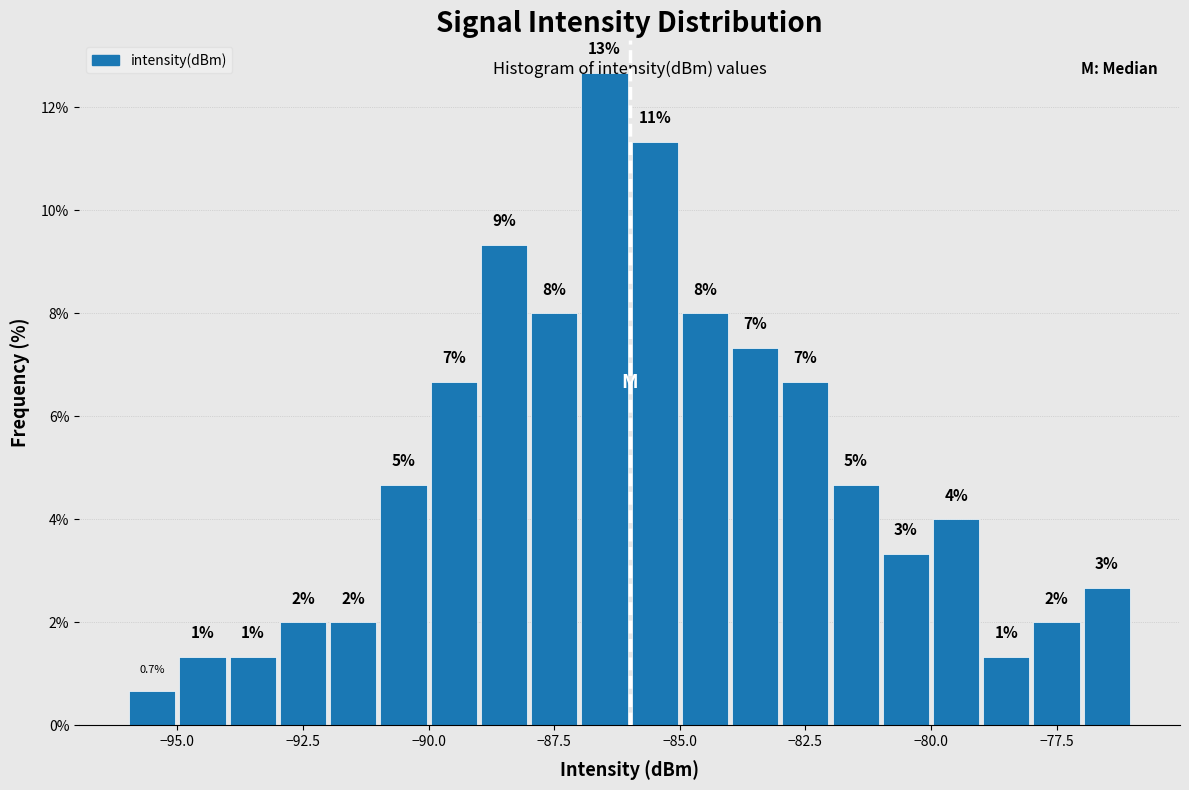

Around what value on the x-axis is the tallest bar? Give the approximate position of its centre, as read against the axis.

-86.5